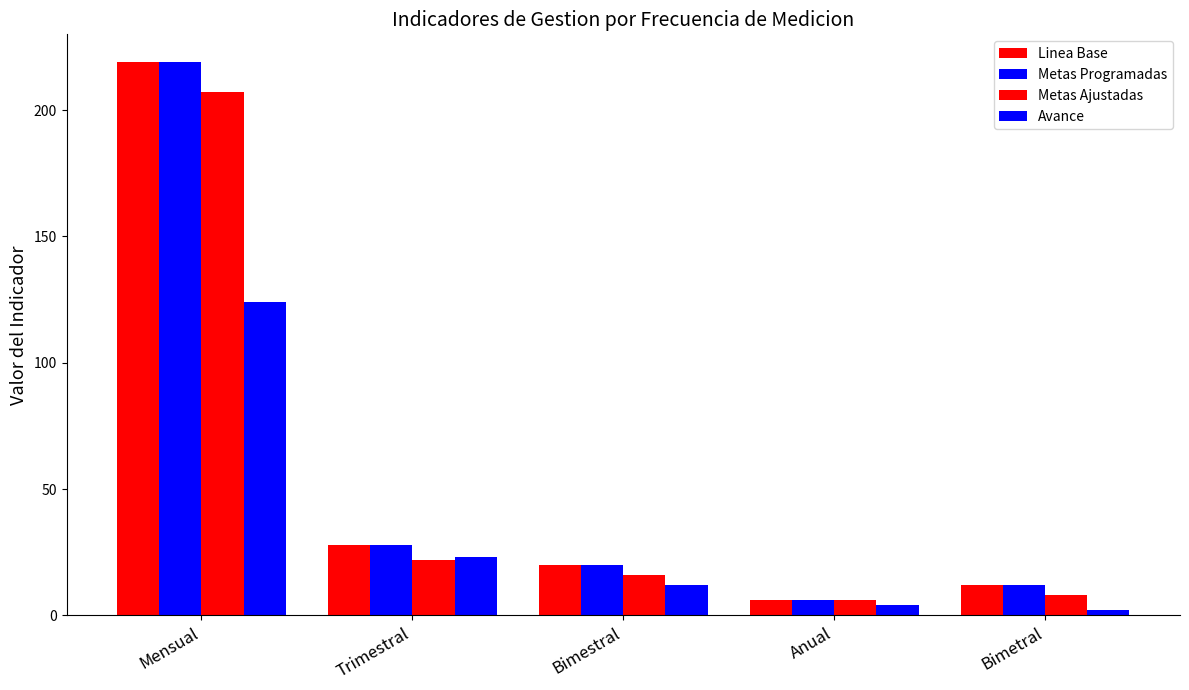

How many values in the Avance series are below 12?

2